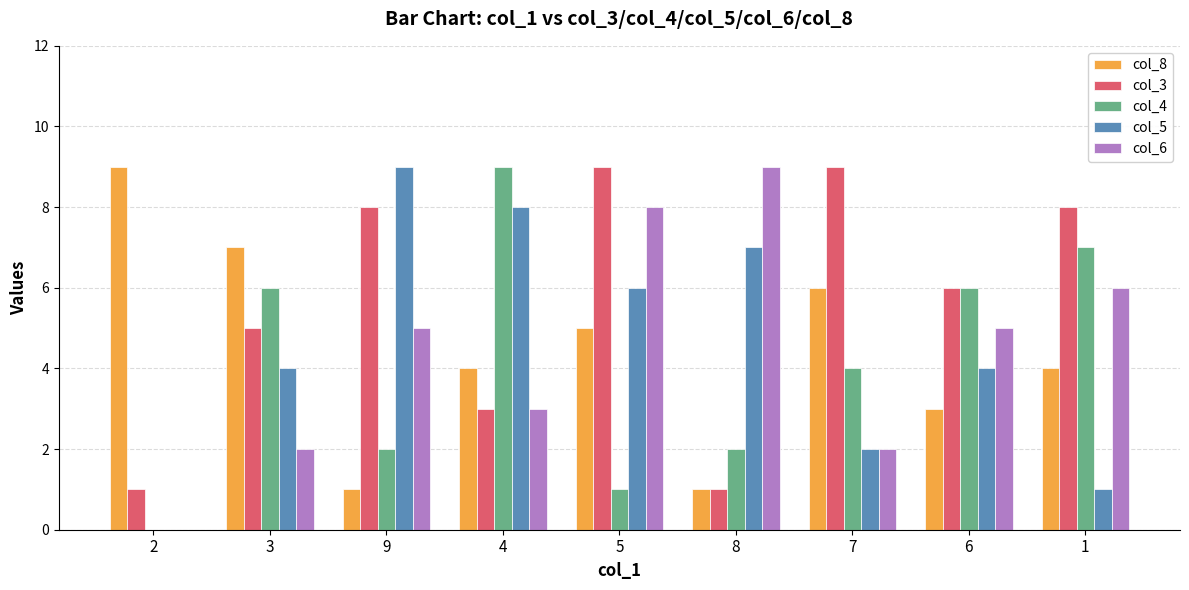

Which series has the largest total across all categories?

col_3